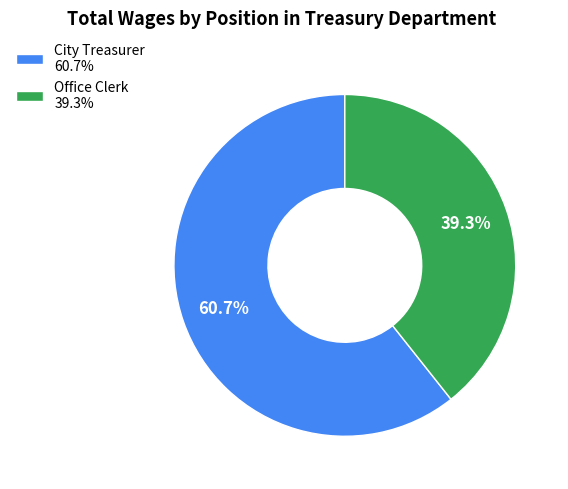

What is the ratio of the value at Office Clerk 39.3% to the value at City Treasurer 60.7%?

0.6